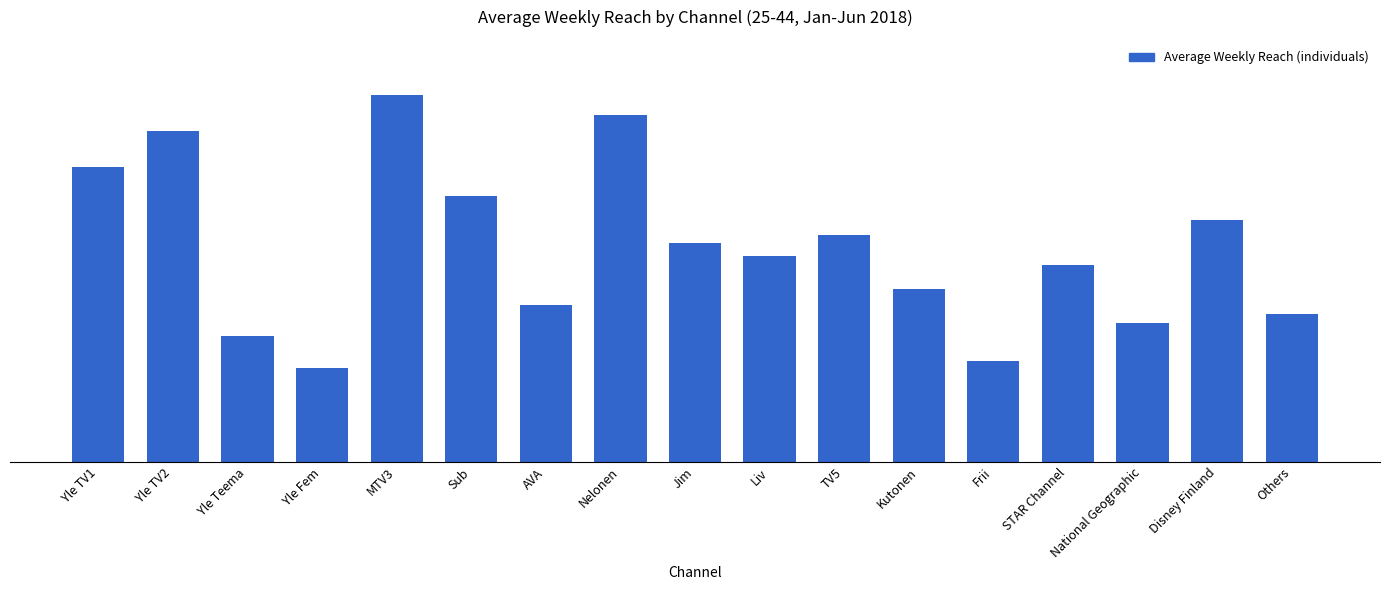

What is the difference between the values at Liv and MTV3?

432000